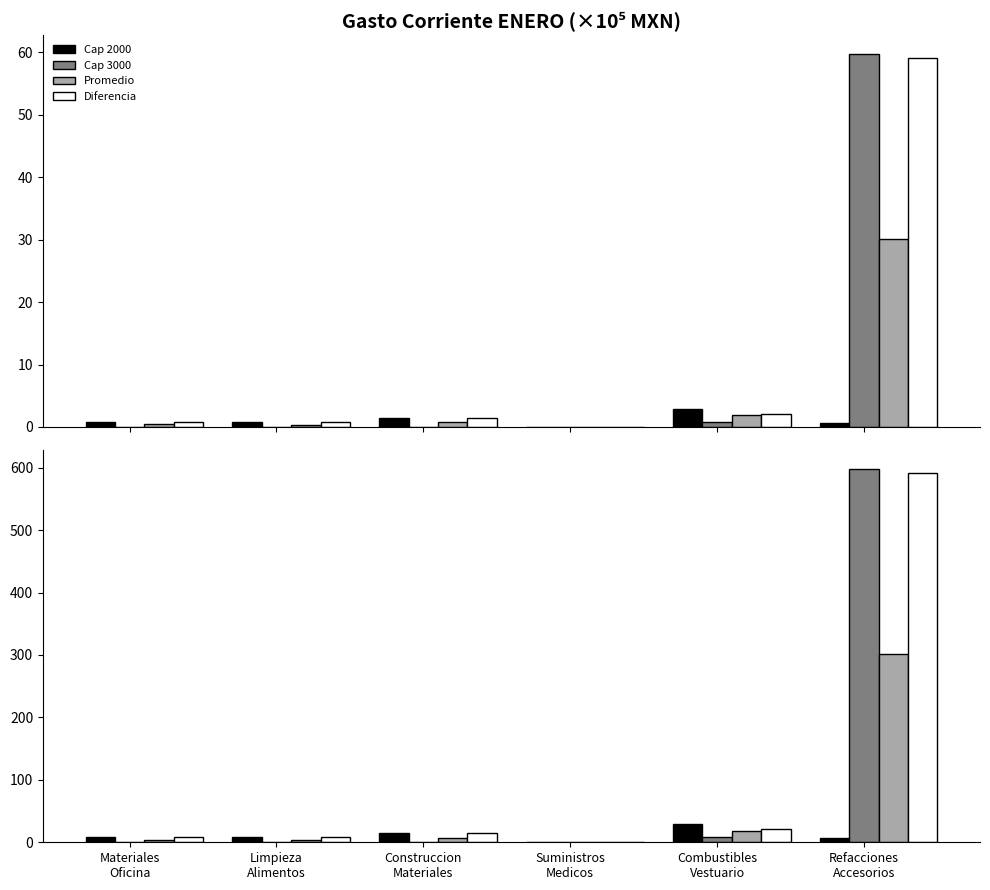

Where is Diferencia nearest to the value 296?

Combustibles
Vestuario